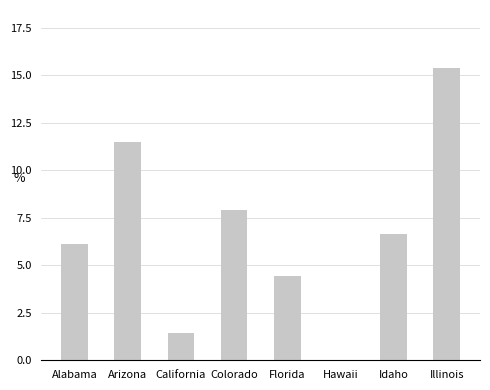

Are the bars horizontal?

No